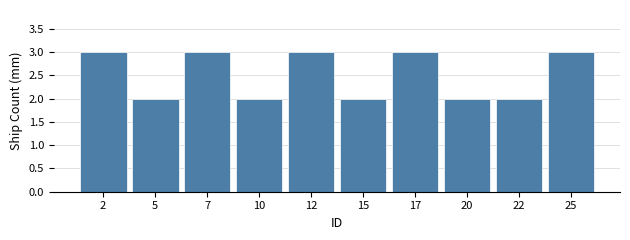

Reading left to right, transcribe this chart: for each bar, give the range it covers on the x-axis and its height. The values are not printed on the chart, so give them approximately, as read against the axis.

1.0 to 3.5: 3
3.5 to 6.0: 2
6.0 to 8.5: 3
8.5 to 11.0: 2
11.0 to 13.5: 3
13.5 to 16.0: 2
16.0 to 18.5: 3
18.5 to 21.0: 2
21.0 to 23.5: 2
23.5 to 26.0: 3